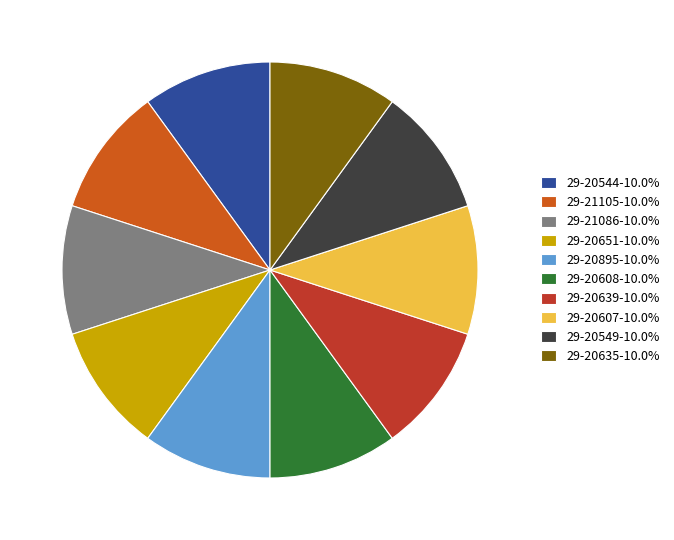

Do 29-20639-10.0% and 29-20651-10.0% together represent more than half of the pie?

No